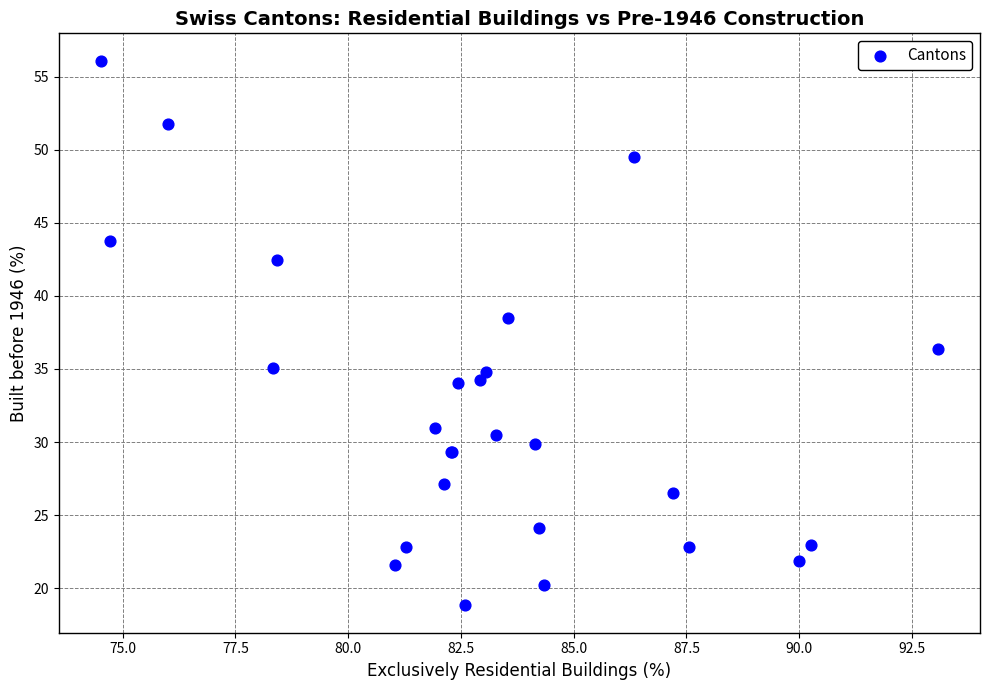

What Y value in the scatter plot is closest to 37?

36.4